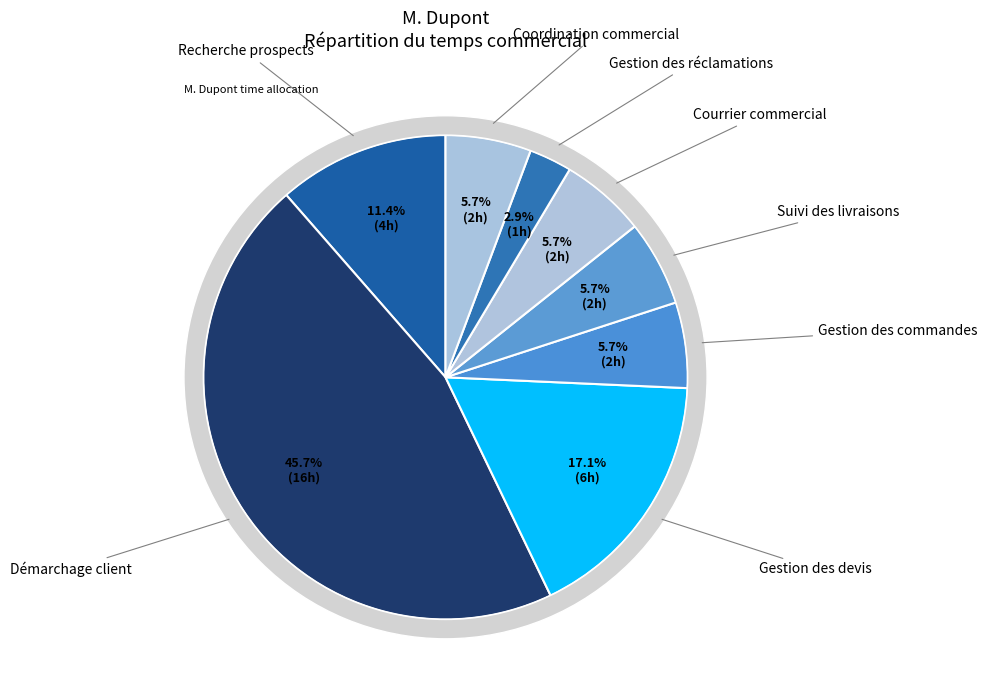

What is the ratio of the value at Courrier commercial to the value at Gestion des devis?

0.3